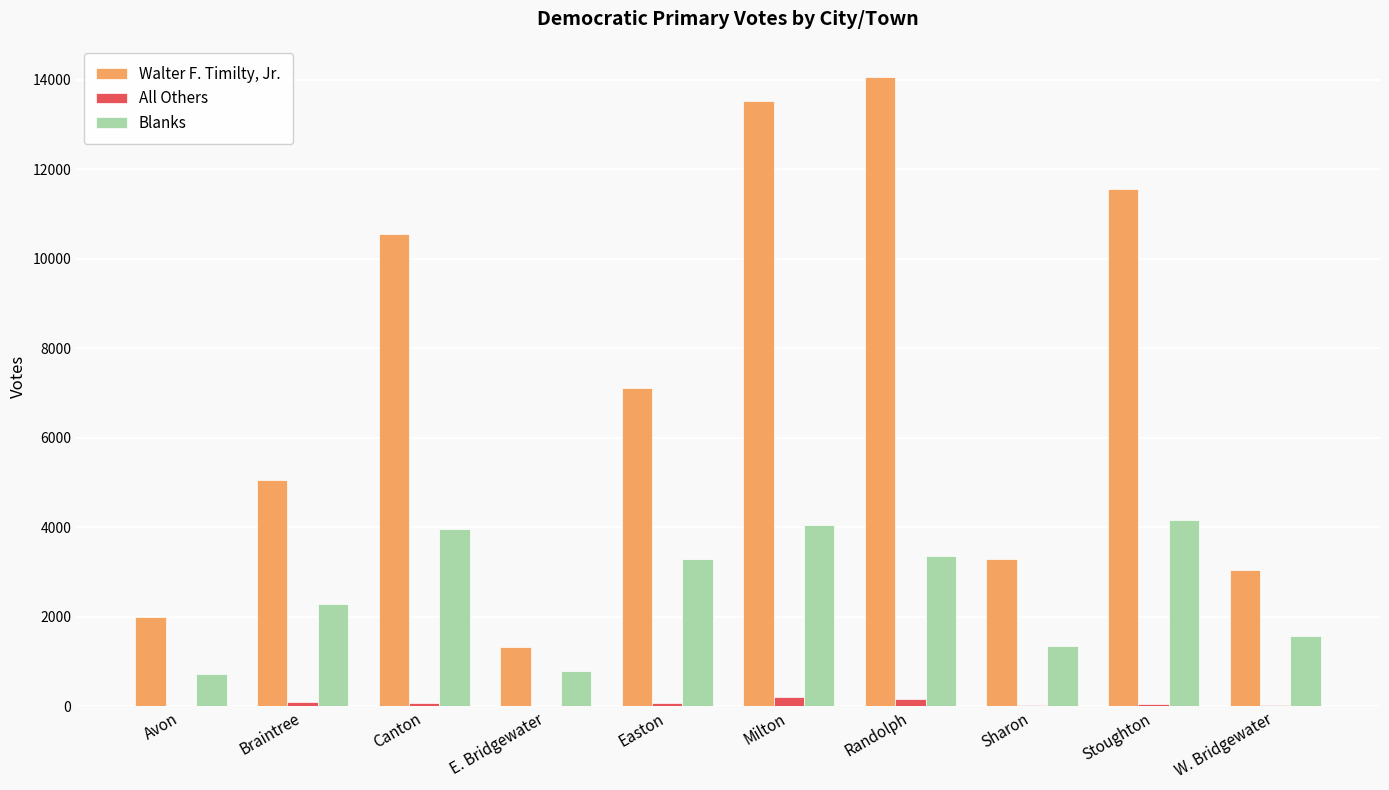

Which category has the highest value across all series?

Randolph